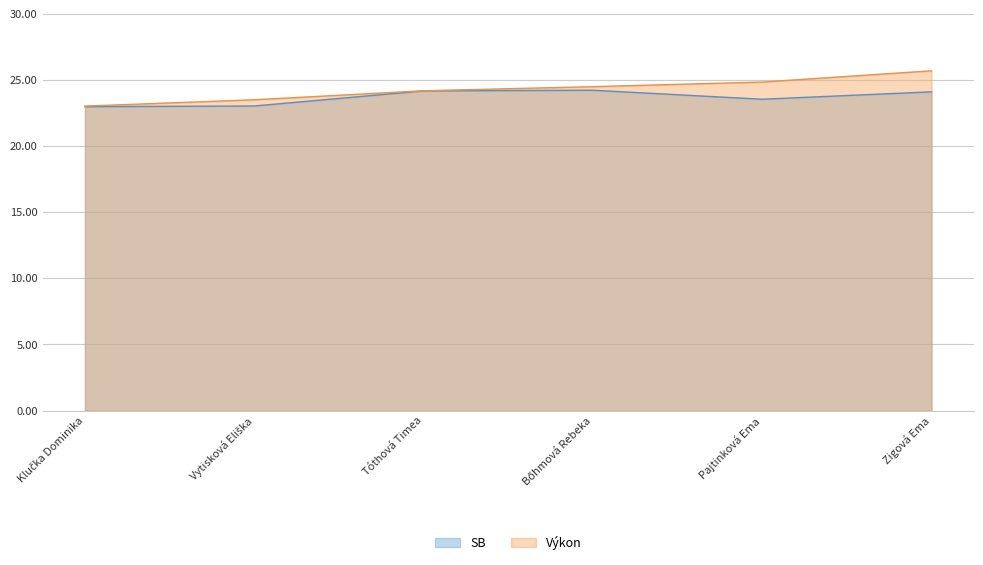

What is the label of the 6th point from the left?

Zigová Ema